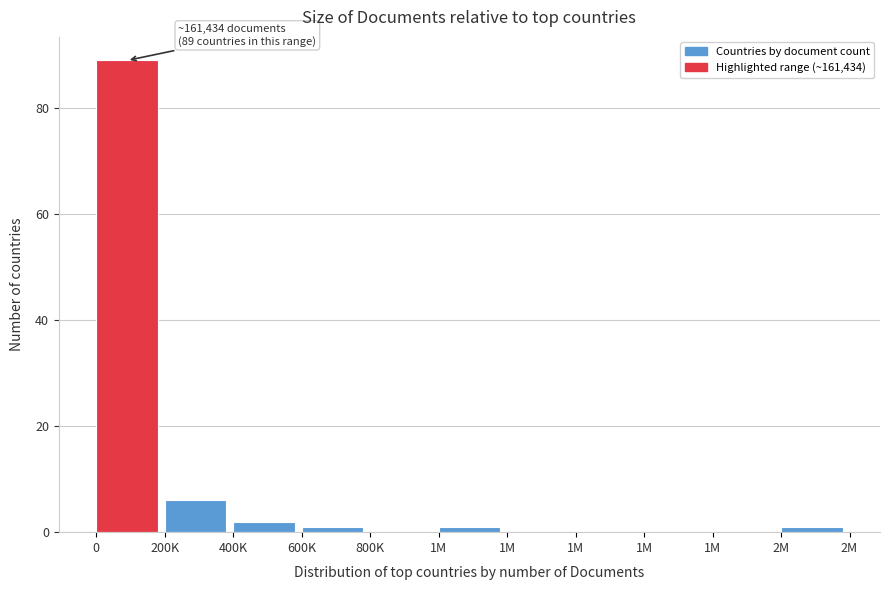

Count the number of categories in the chart.

11